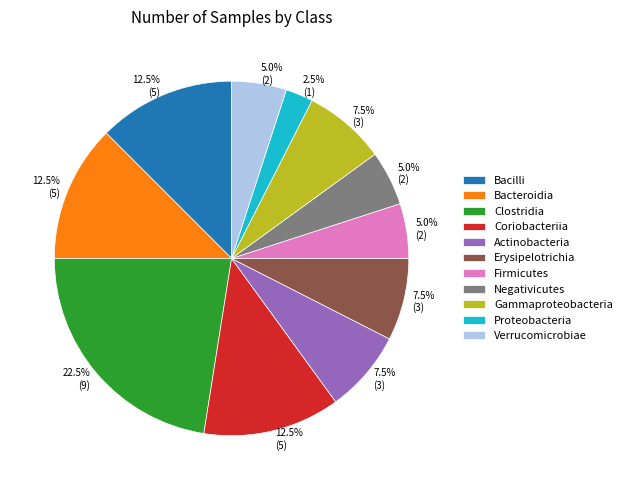

Approximately how many times larger is the value at Gammaproteobacteria compared to Clostridia?

0.3